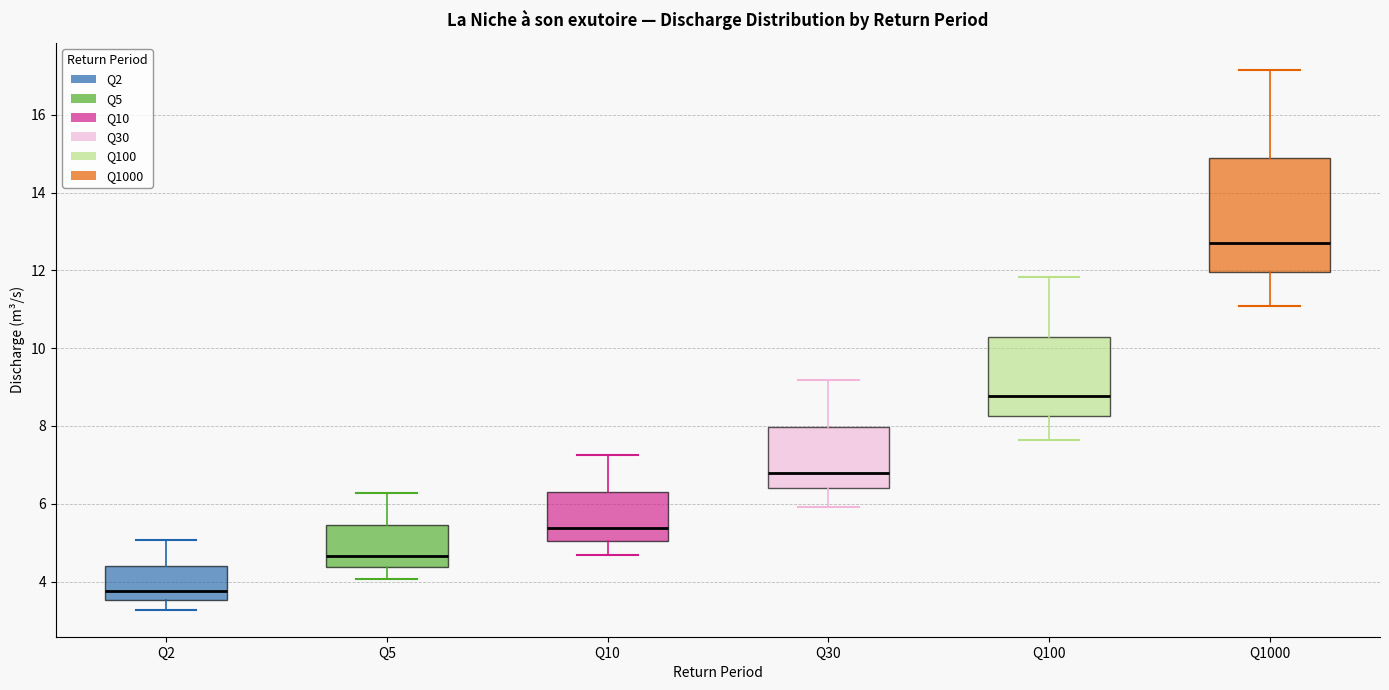

Reading left to right, transcribe this box plot: for each box, give where its median line is, the range the box spans, and where its two whiskers end, as read against the y-axis. The values are not printed on the chart, so give them approximately, as read against the axis.

Q2: median 3.8, box 3.6 to 4.4, whiskers 3.2 to 5.0
Q5: median 4.6, box 4.4 to 5.4, whiskers 4.0 to 6.2
Q10: median 5.4, box 5.0 to 6.2, whiskers 4.6 to 7.2
Q30: median 6.8, box 6.4 to 8.0, whiskers 6.0 to 9.2
Q100: median 8.8, box 8.2 to 10.2, whiskers 7.6 to 11.8
Q1000: median 12.6, box 12.0 to 15.0, whiskers 11.0 to 17.2